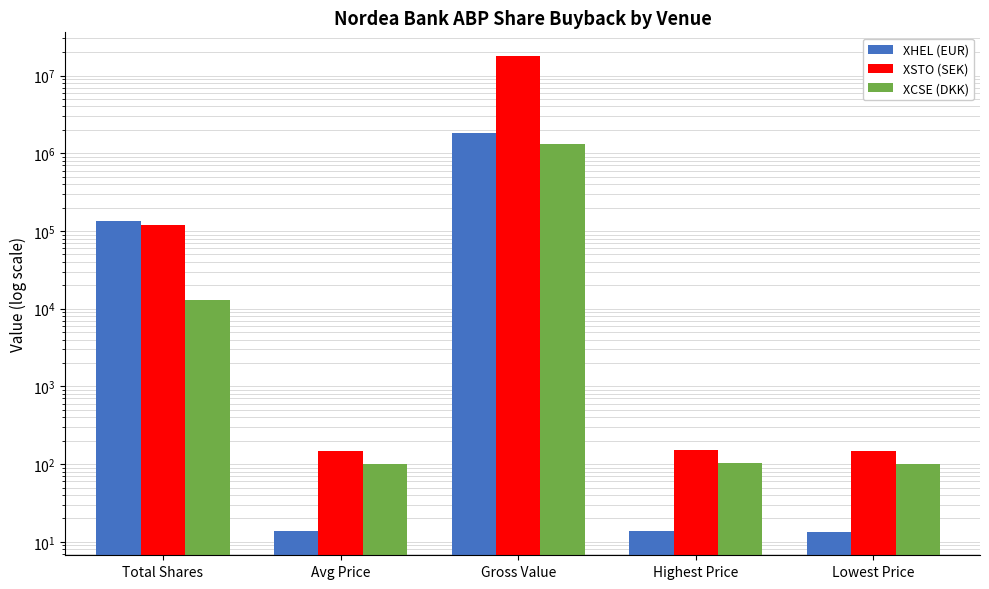

What is the sum of the XCSE (DKK) values at Highest Price and Lowest Price?

203.9